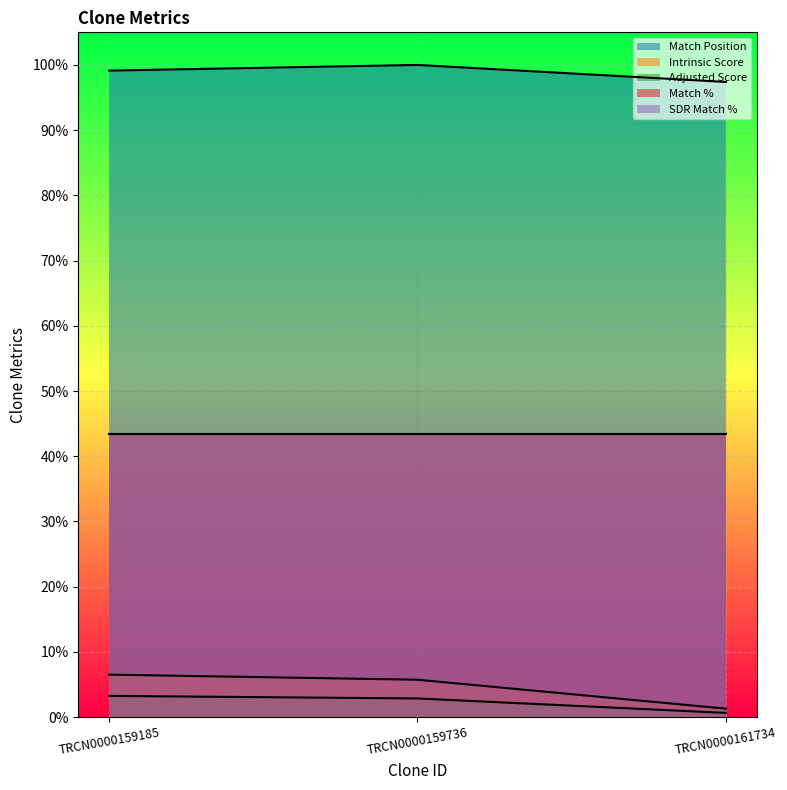

What is the value of the Match Position point at the 3rd from the left?

1.0